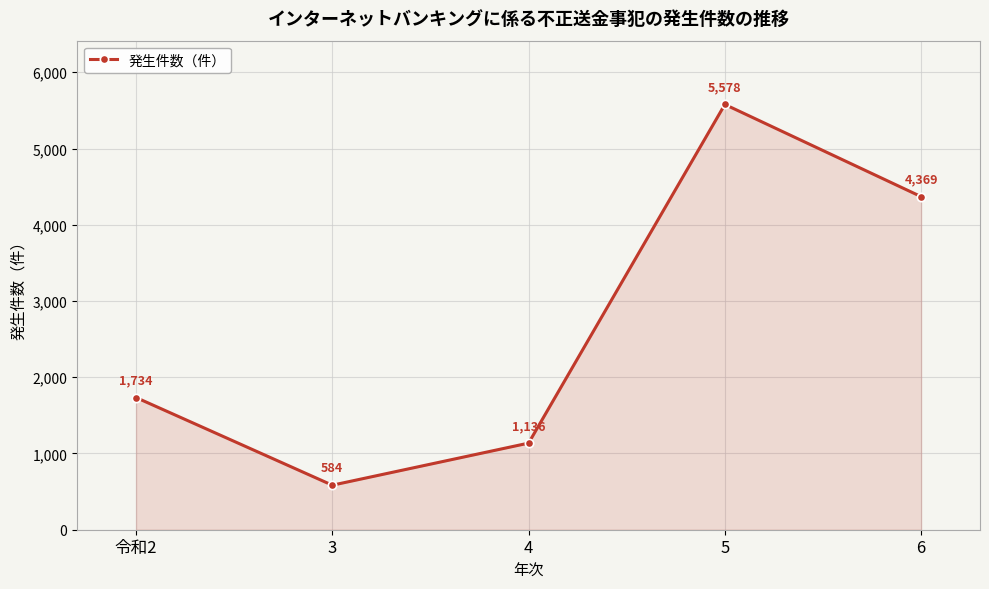

Where is the first local minimum?

3